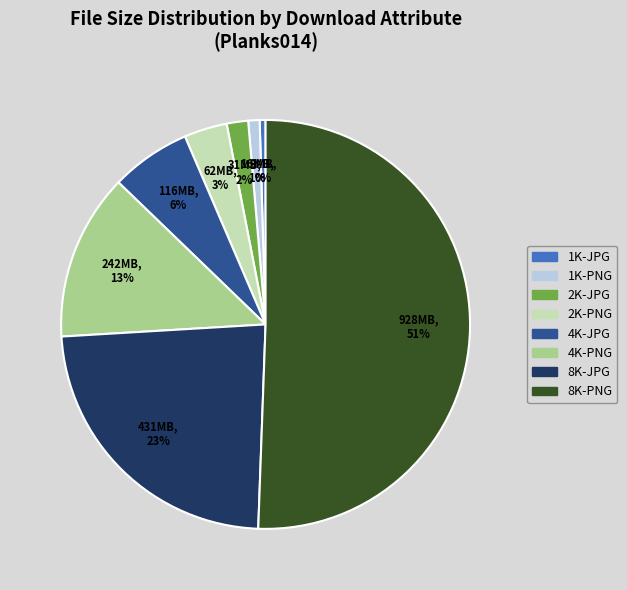

What is the majority slice?

8K-PNG